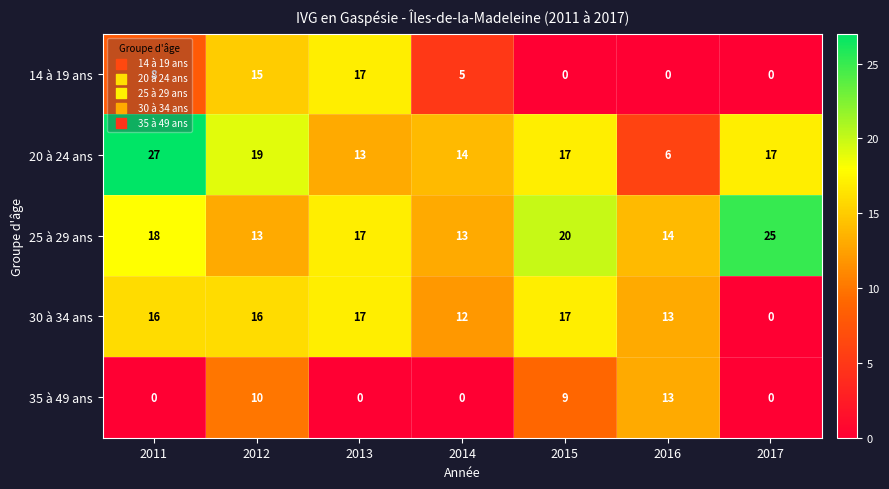

At 2012, list the series in order from largest to smallest.

20 à 24 ans, 30 à 34 ans, 14 à 19 ans, 25 à 29 ans, 35 à 49 ans